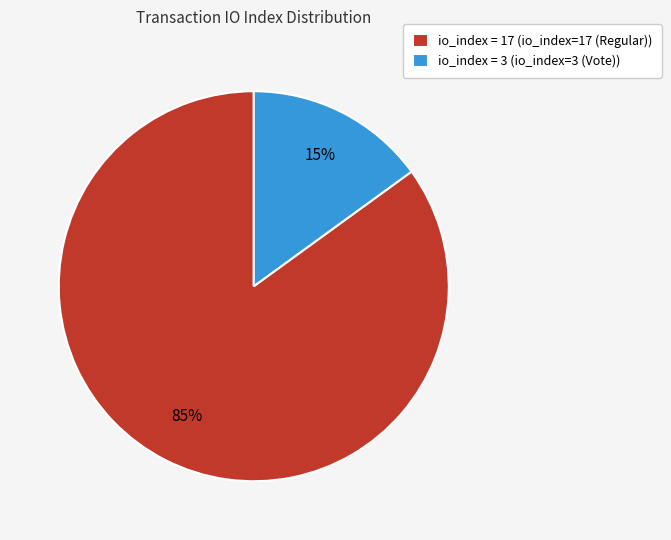

Rank the categories by value from lowest to highest.

io_index = 3 (io_index=3 (Vote)), io_index = 17 (io_index=17 (Regular))